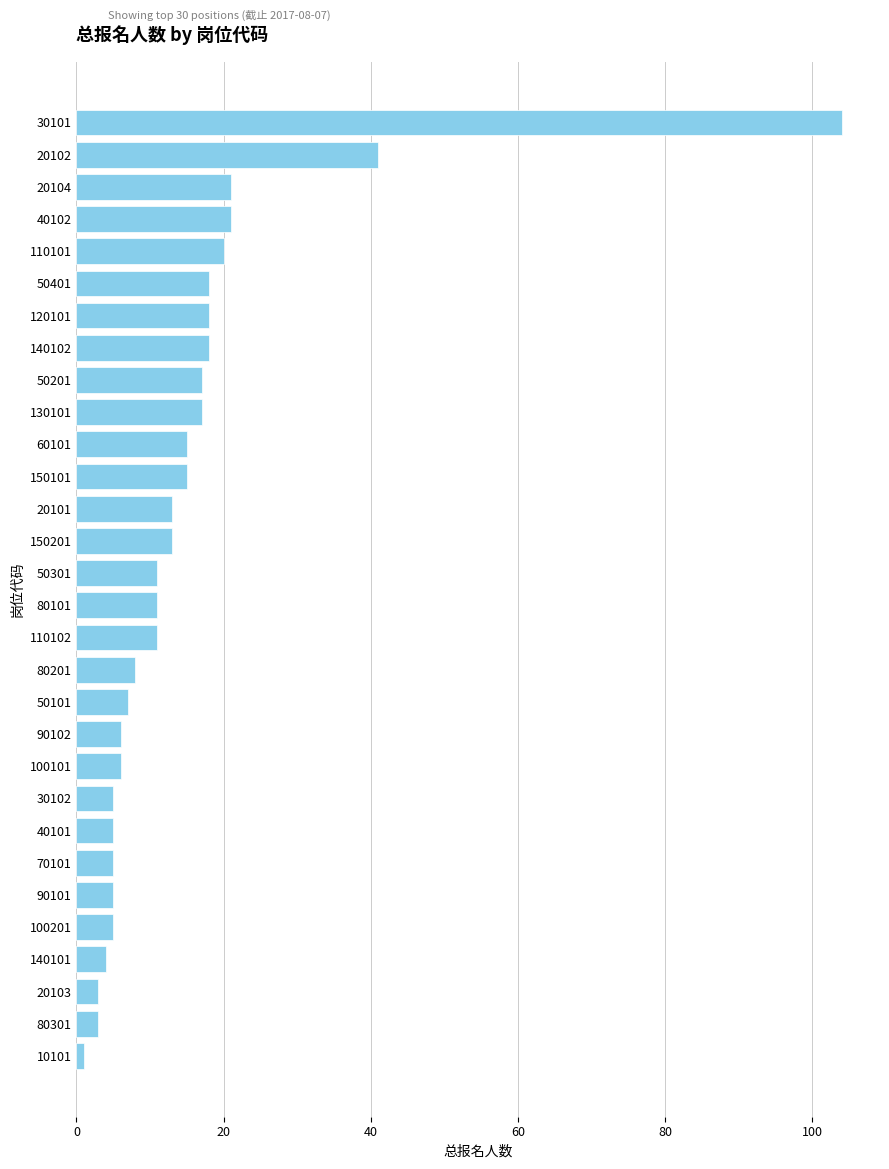

What is the change in value from 30101 to 40101?

-99